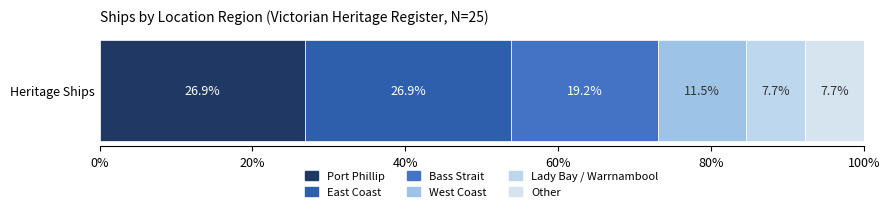

Reading left to right, what are all the values shown in this chart?

7	7	5	3	2	2